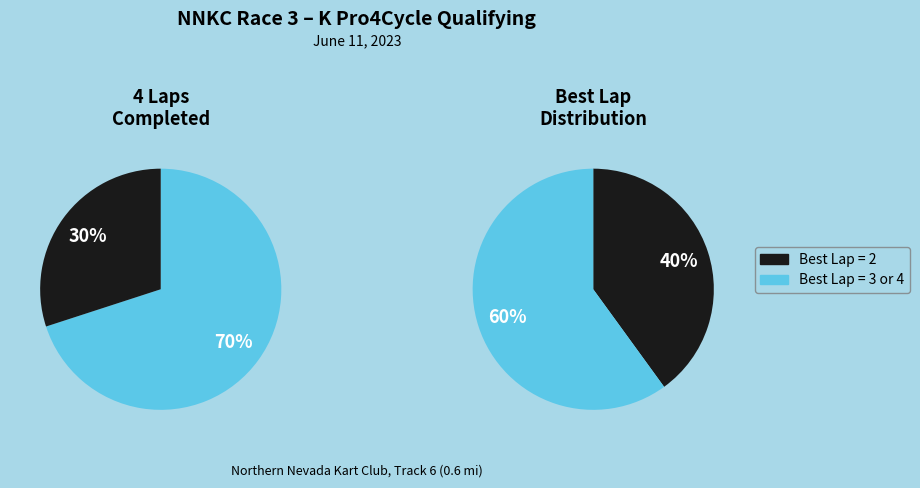

What portion of the pie excludes 4 Laps?

30.0%